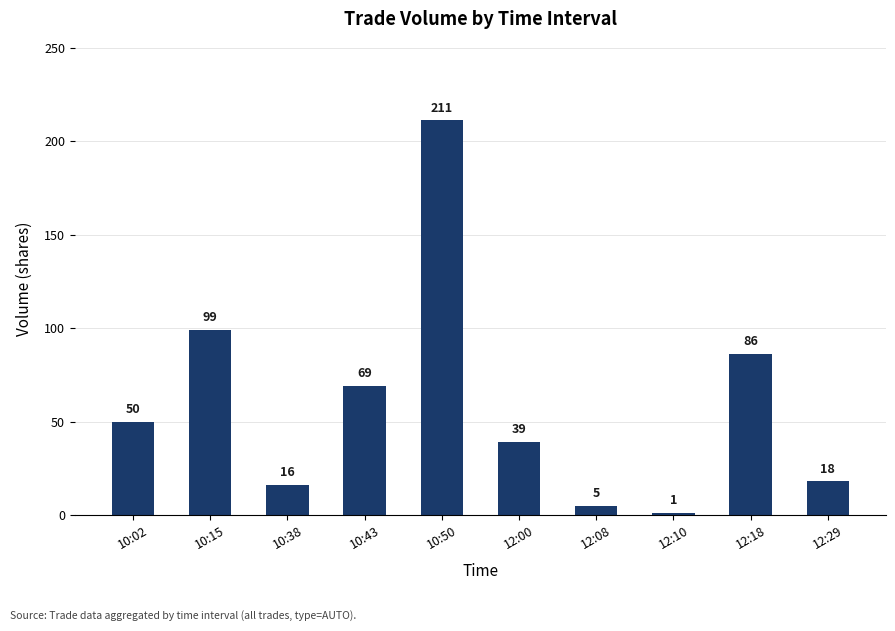

Does the chart contain any negative values?

No